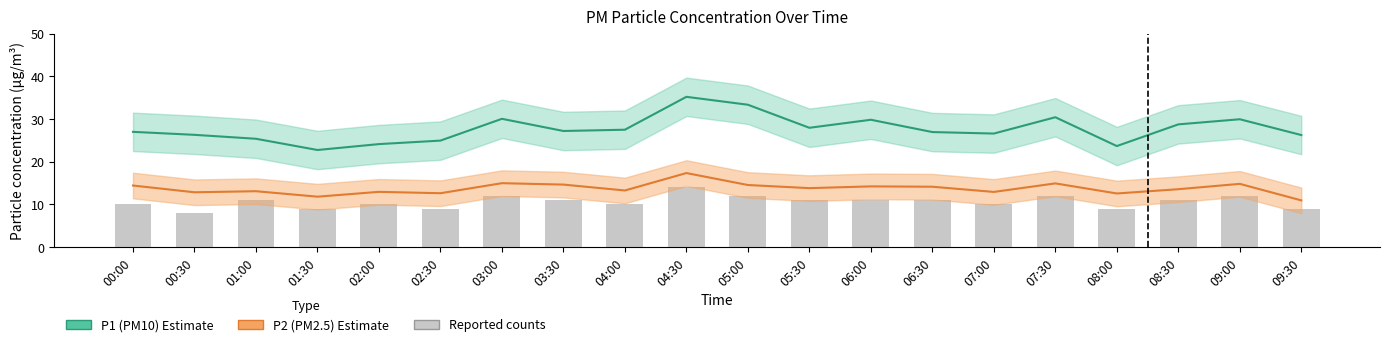

What is the maximum value for P2 (PM2.5) Estimate?

17.4